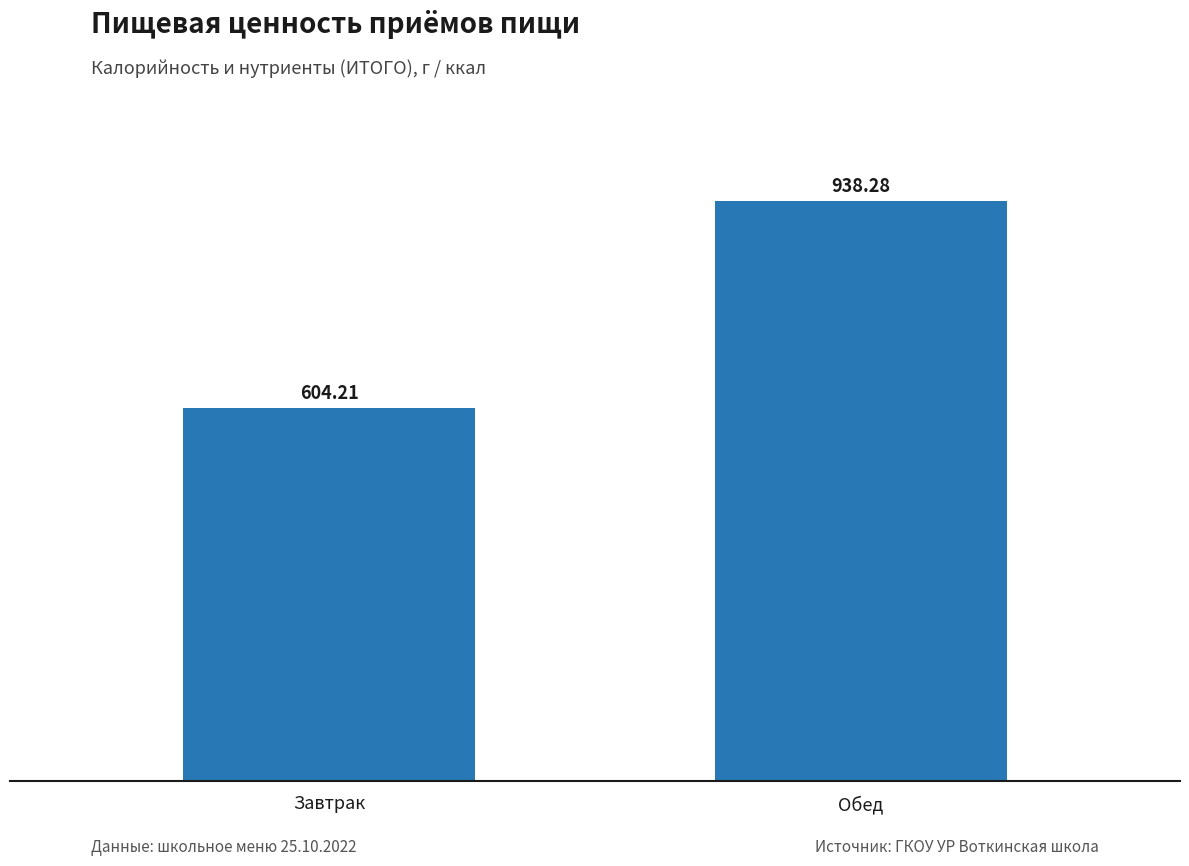

What is the label of the 1st bar from the right?

Обед